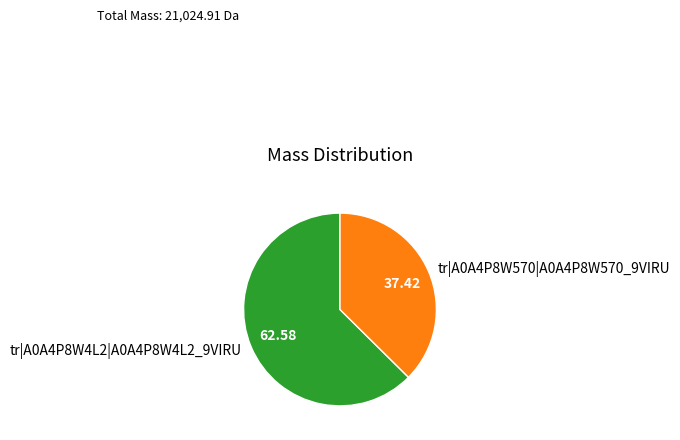

Combined, do tr|A0A4P8W4L2|A0A4P8W4L2_9VIRU and tr|A0A4P8W570|A0A4P8W570_9VIRU account for over 50%?

Yes